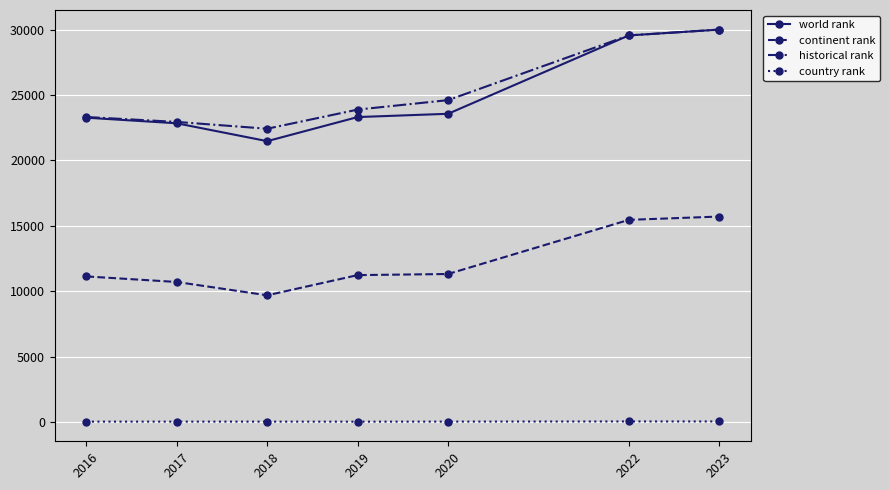

Is it true that continent rank equals 11331.0 at 2020?

True